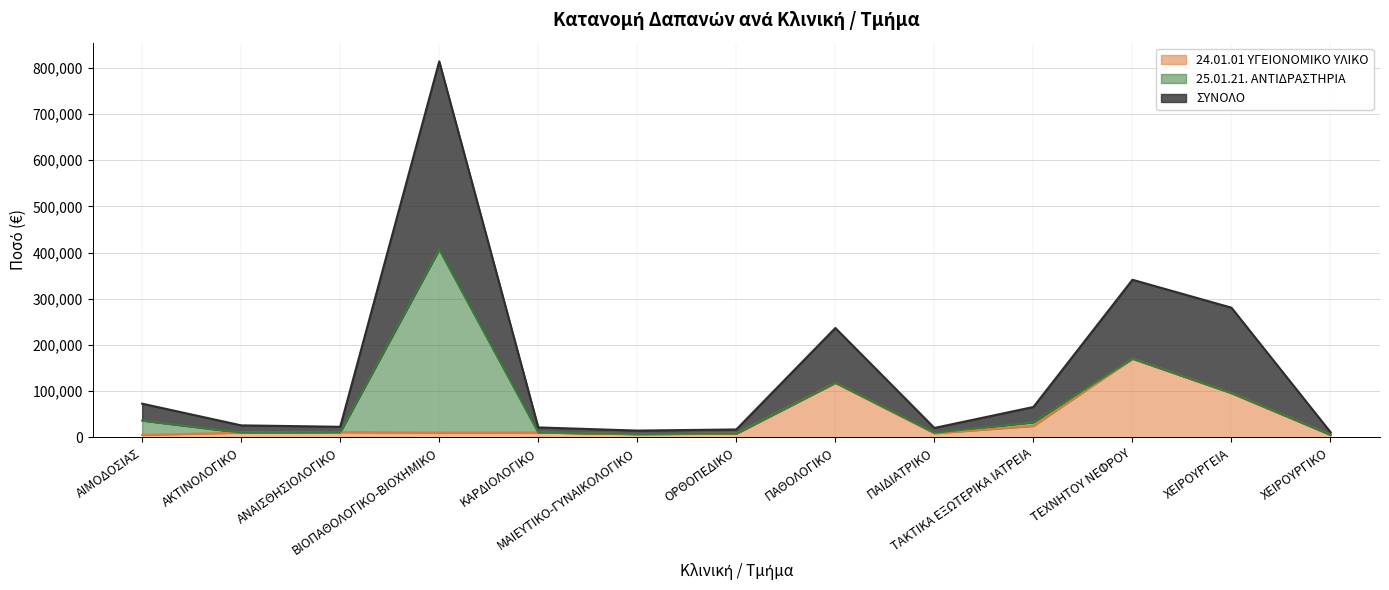

List the labels in order of ΣΥΝΟΛΟ value, largest first.

ΒΙΟΠΑΘΟΛΟΓΙΚΟ-ΒΙΟΧΗΜΙΚΟ, ΤΕΧΝΗΤΟΥ ΝΕΦΡΟΥ, ΧΕΙΡΟΥΡΓΕΙΑ, ΠΑΘΟΛΟΓΙΚΟ, ΑΙΜΟΔΟΣΙΑΣ, ΤΑΚΤΙΚΑ ΕΞΩΤΕΡΙΚΑ ΙΑΤΡΕΙΑ, ΑΚΤΙΝΟΛΟΓΙΚΟ, ΑΝΑΙΣΘΗΣΙΟΛΟΓΙΚΟ, ΚΑΡΔΙΟΛΟΓΙΚΟ, ΠΑΙΔΙΑΤΡΙΚΟ, ΟΡΘΟΠΕΔΙΚΟ, ΜΑΙΕΥΤΙΚΟ-ΓΥΝΑΙΚΟΛΟΓΙΚΟ, ΧΕΙΡΟΥΡΓΙΚΟ